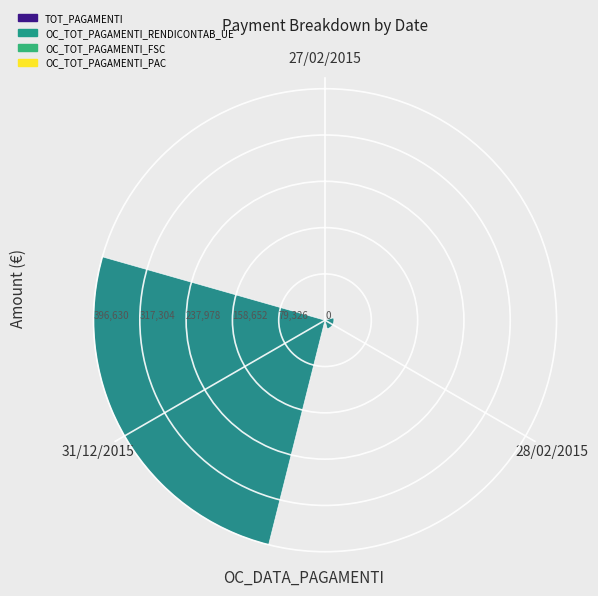

Which category has the lowest value across all series?

27/02/2015